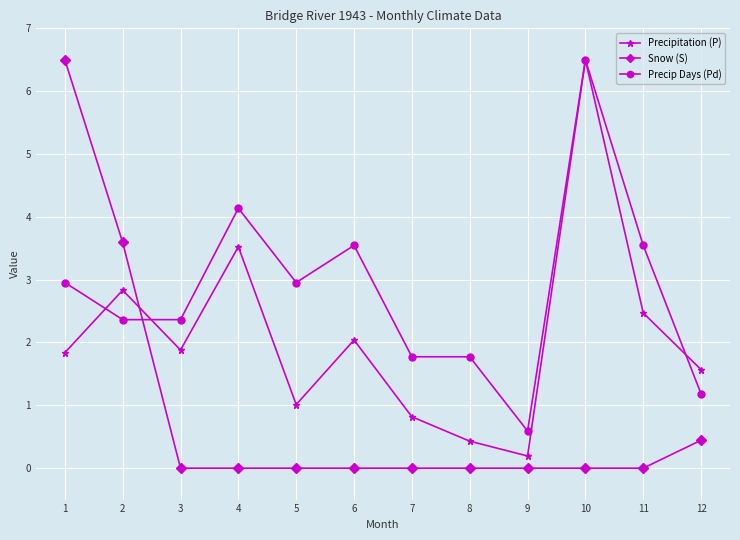

In Precipitation (P), how many points are higher than both neighbors (excluding endpoints)?

4